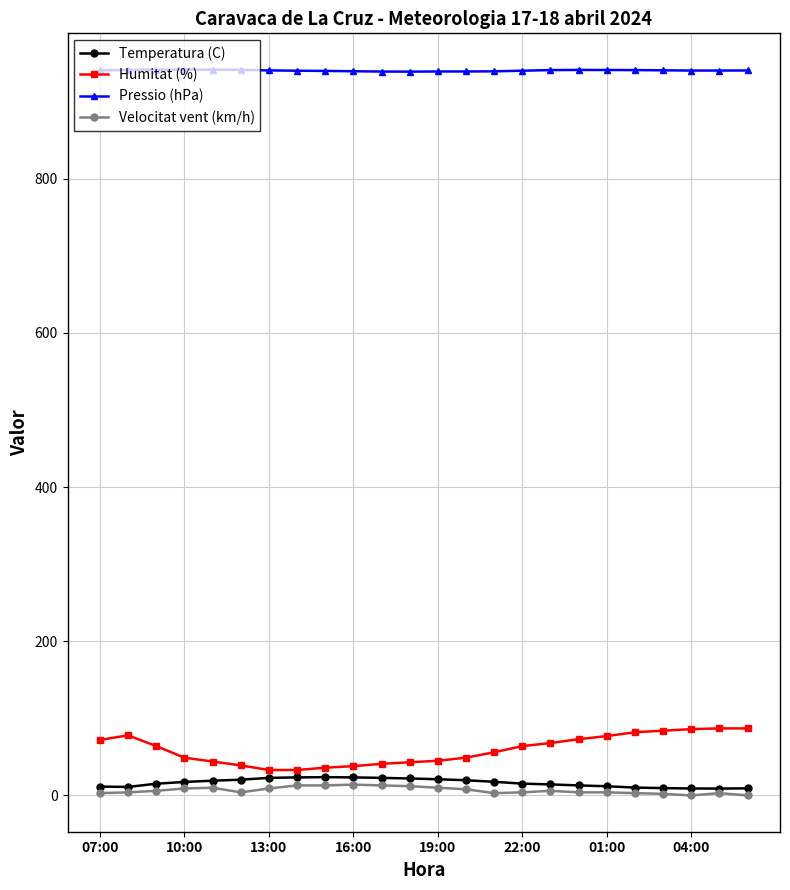

True or false: Pressio (hPa) and Velocitat vent (km/h) cross at least once.

False